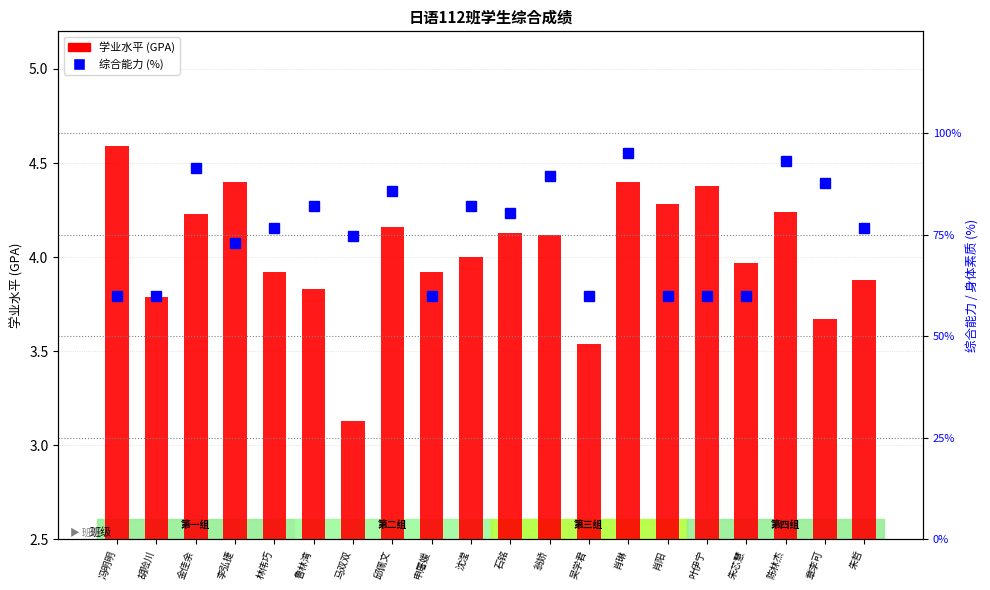

What is the maximum value shown in the chart?

95.0